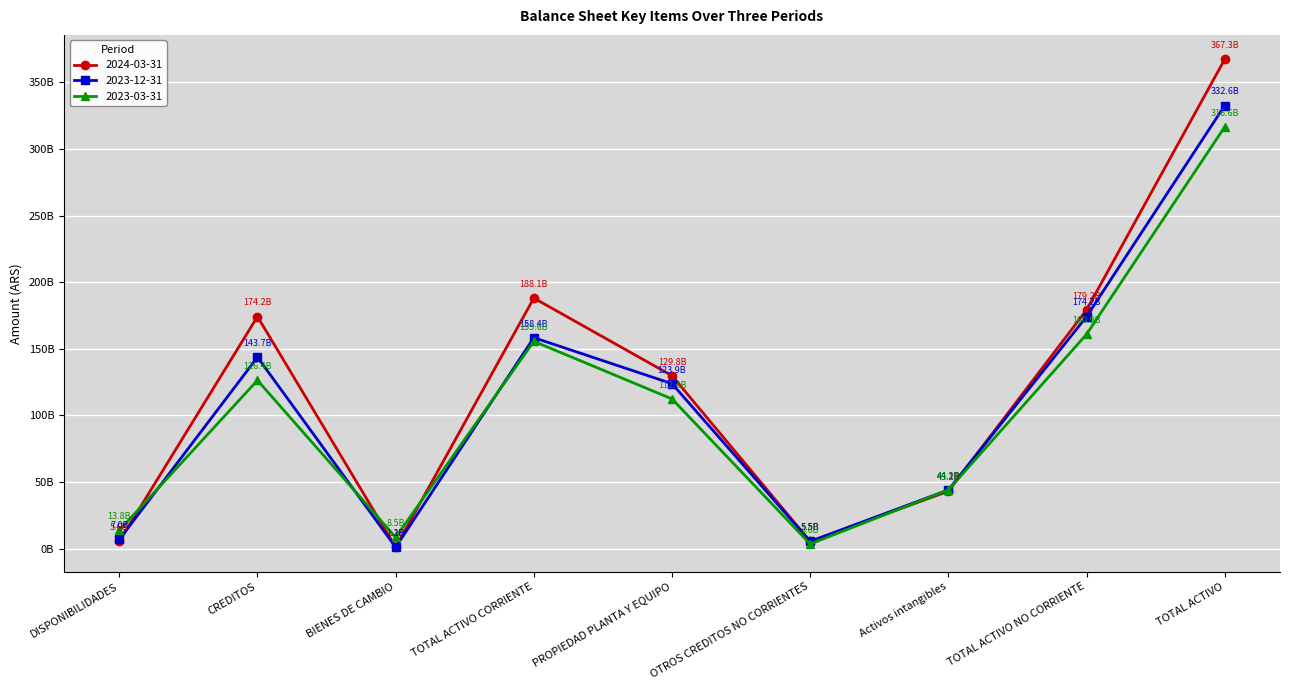

Where is the first local minimum for 2024-03-31?

BIENES DE CAMBIO